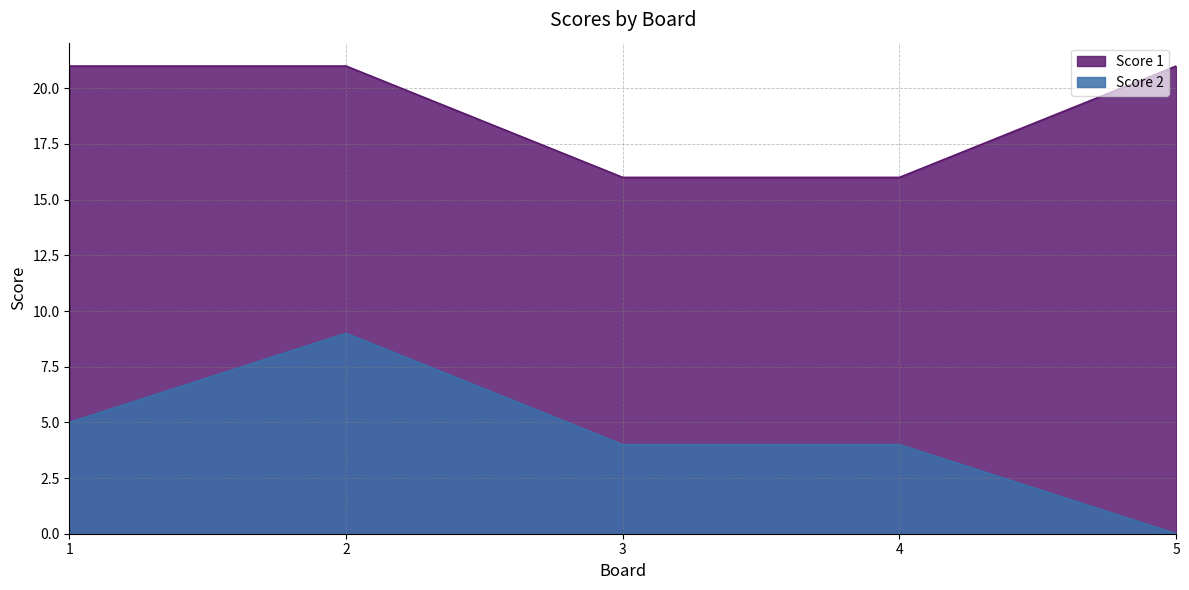

What is the total value across all series at 2?

30